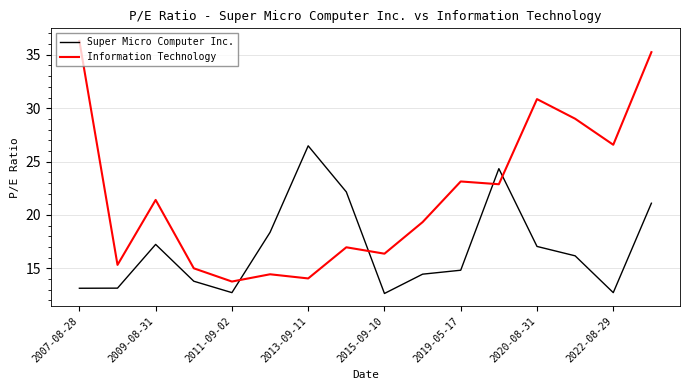

How many intersections are there between Super Micro Computer Inc. and Information Technology?

4